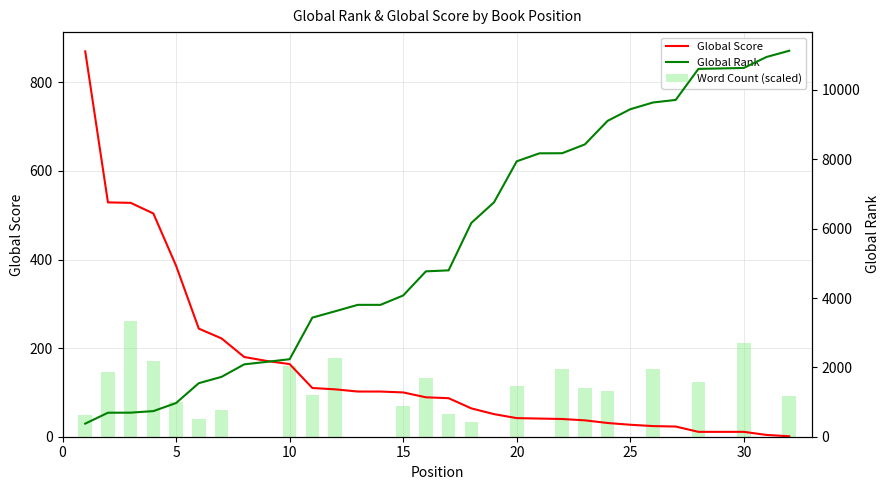

What is the maximum value for Global Rank?

11131.0